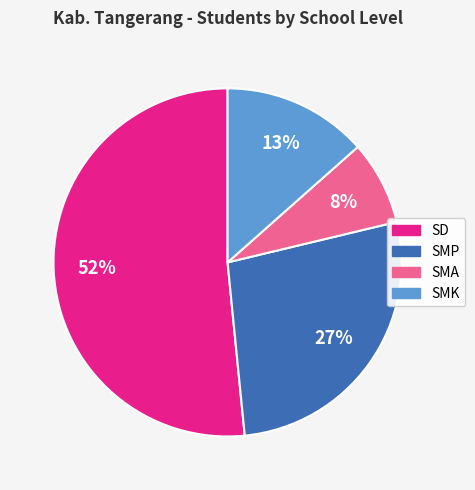

Rank the categories by value from highest to lowest.

SD, SMP, SMK, SMA